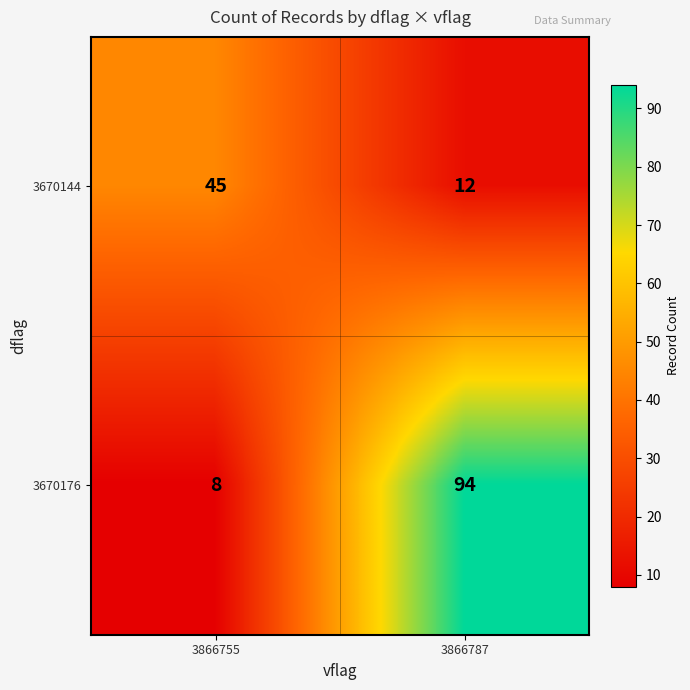

Reading right to left, extract all data points from this chart.

3670144: 3866787=12	3866755=45
3670176: 3866787=94	3866755=8